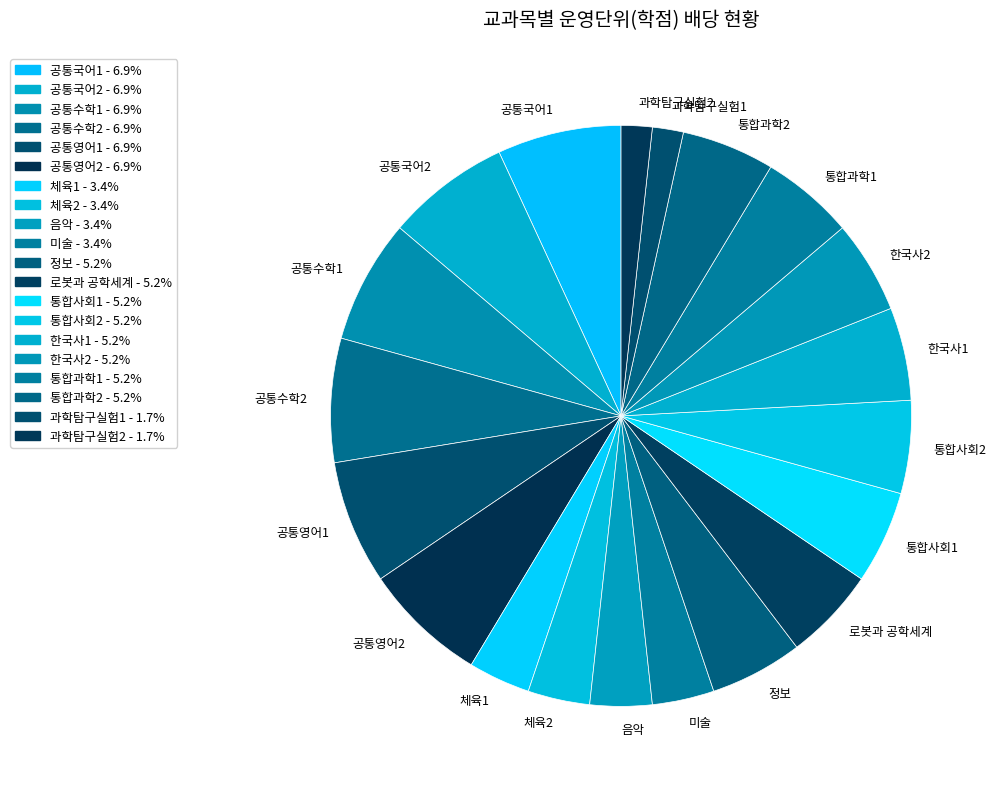

The 체육2 slice represents 13% of the pie. True or false?

False